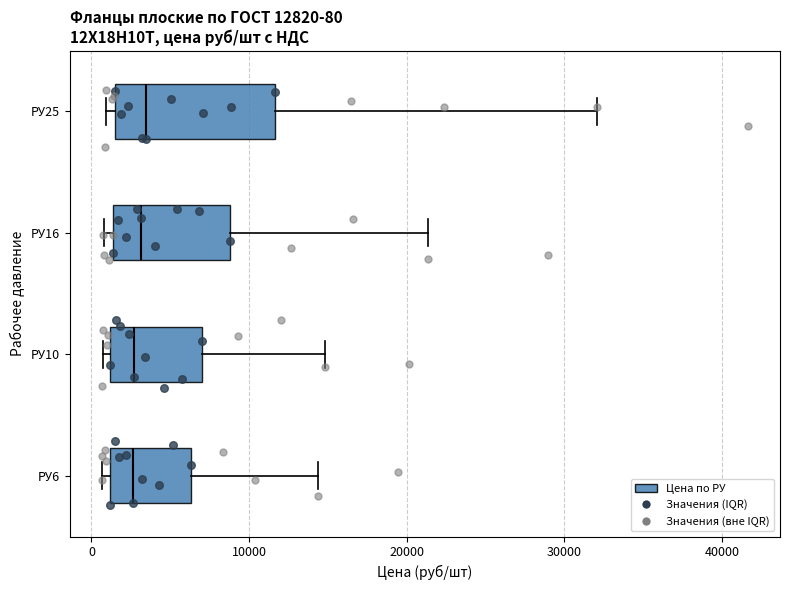

Comparing the boxes themselves (not the whiskers), which one is the widest?

РУ25